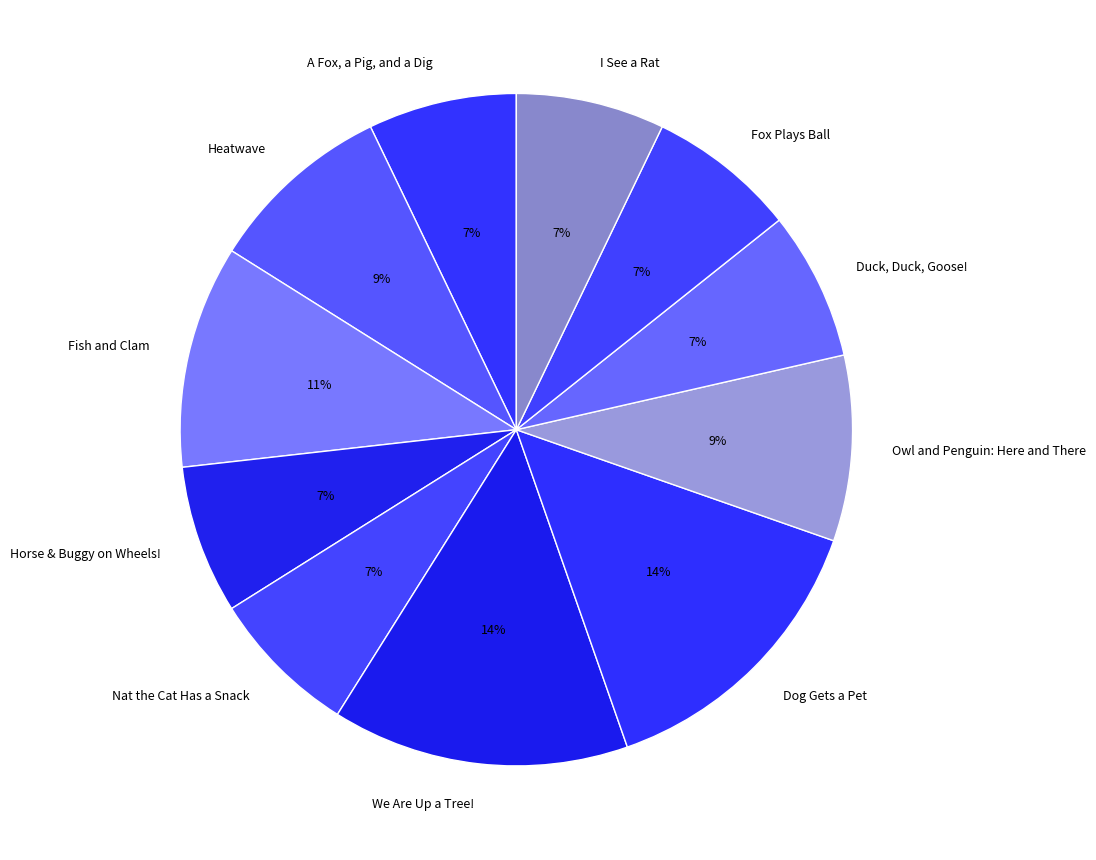

What percentage is the A Fox, a Pig, and a Dig slice, to the nearest percent?

7%